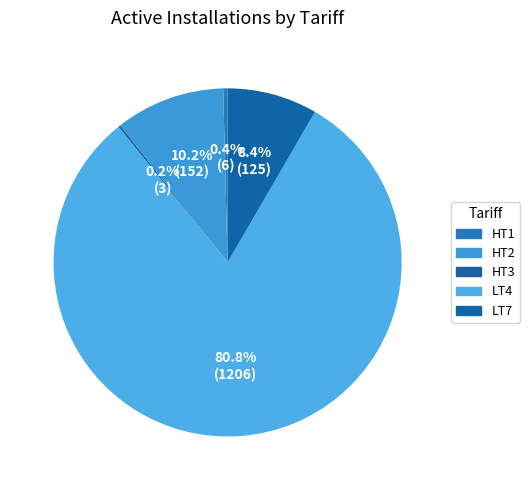

The HT3 slice represents 0% of the pie. True or false?

True